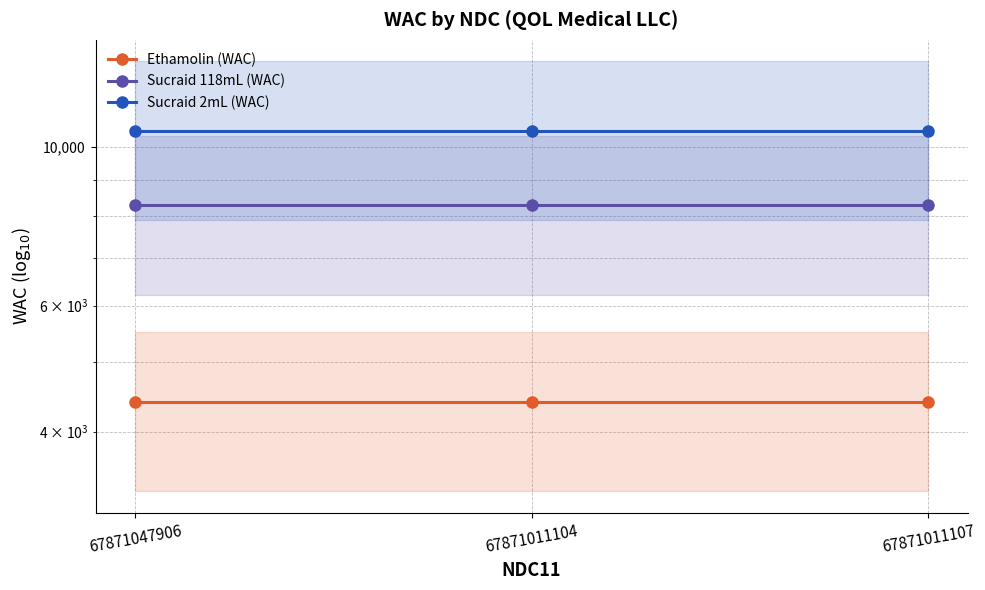

At 67871011104, list the series in order from largest to smallest.

Sucraid 2mL (WAC), Sucraid 118mL (WAC), Ethamolin (WAC)